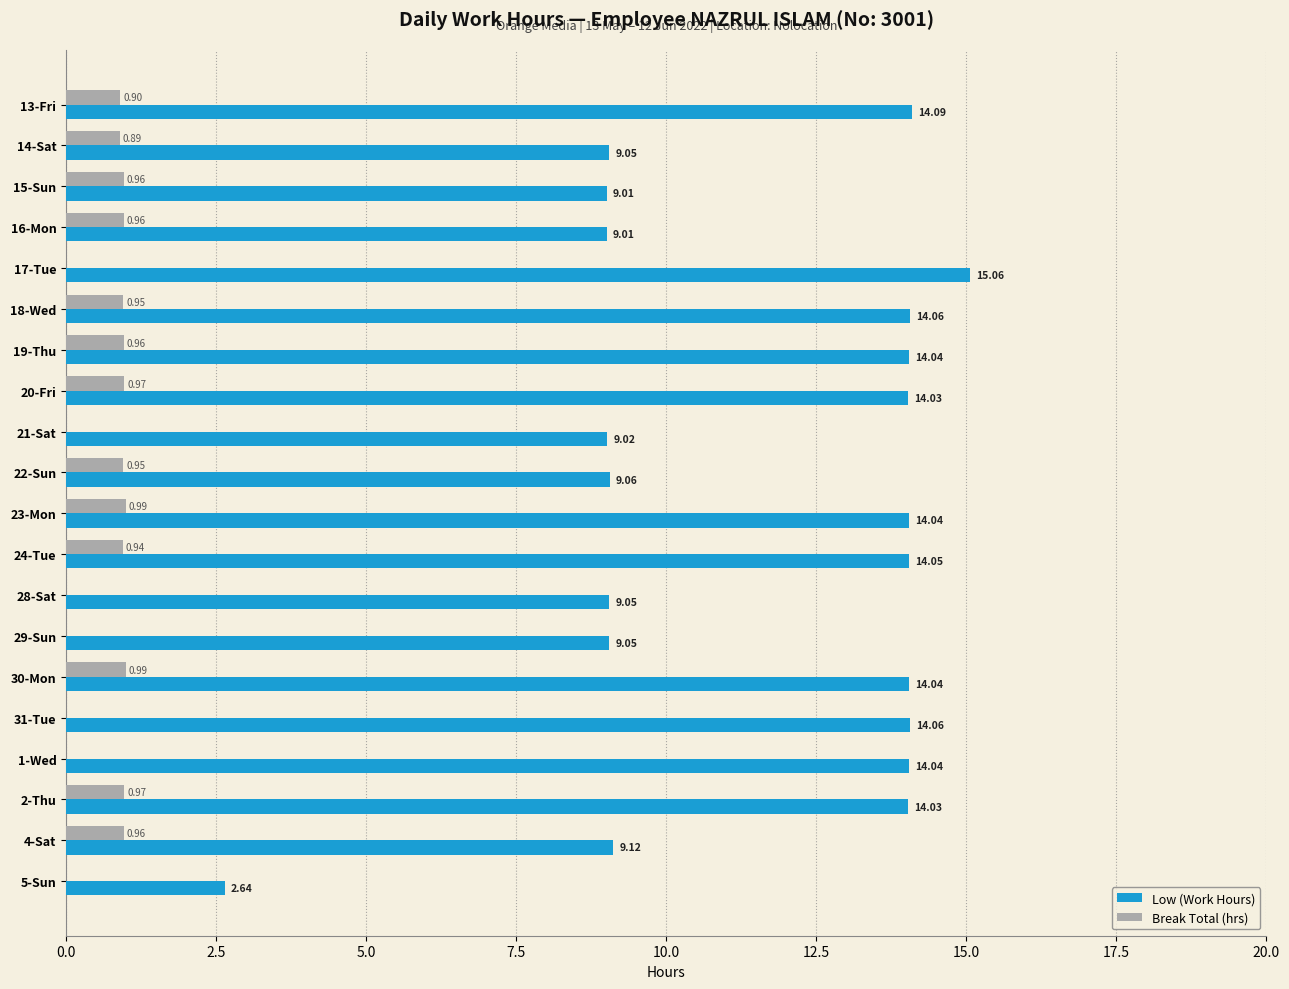

What is the sum of all Low (Work Hours) values?

230.6